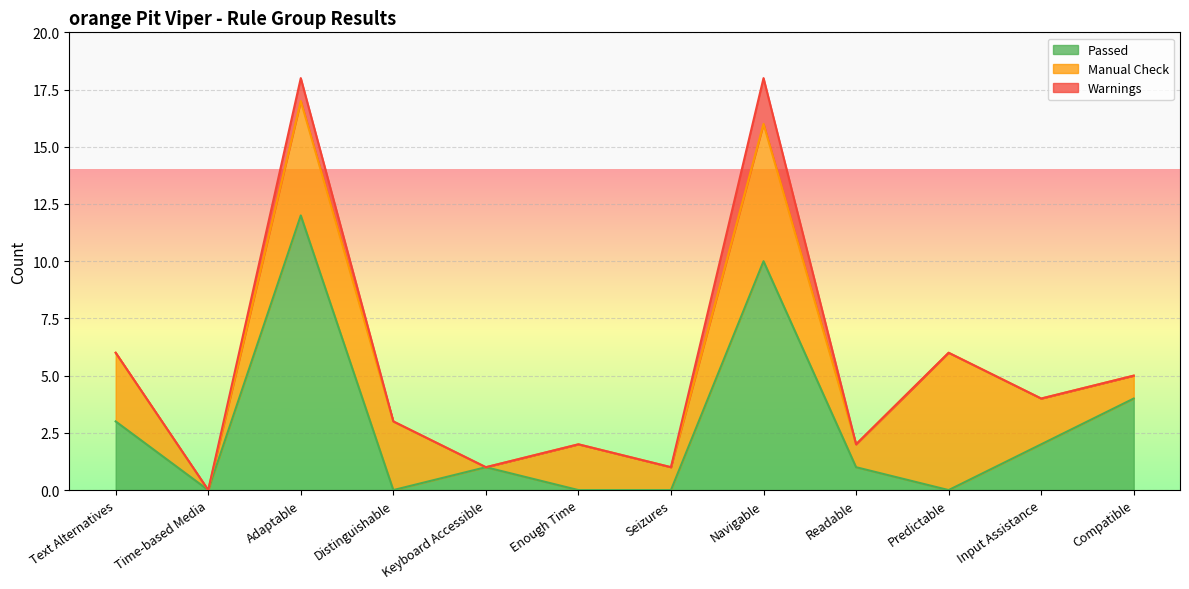

At which category does Manual Check reach its first local valley?

Time-based Media